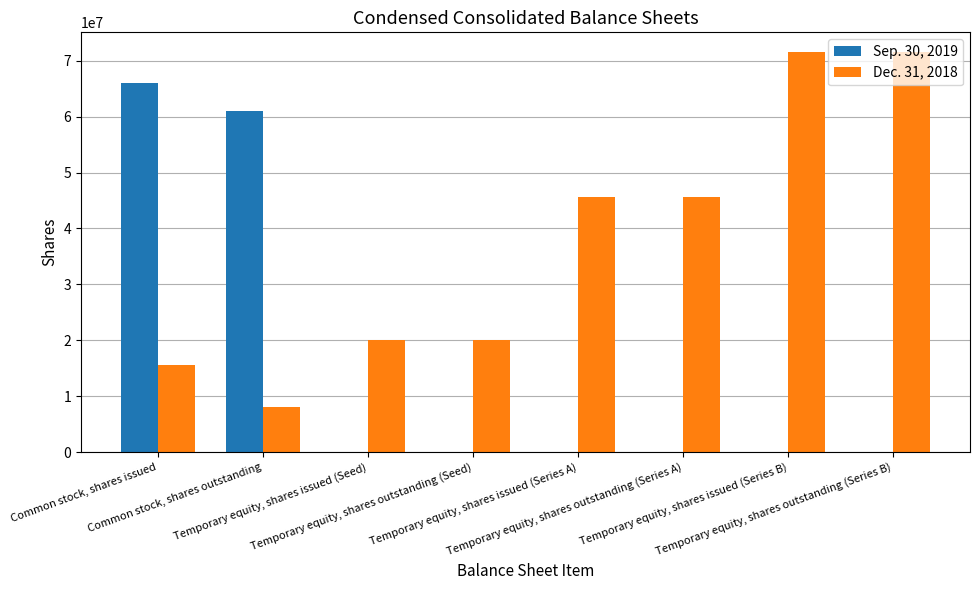

Which series has the widest spread of values?

Sep. 30, 2019